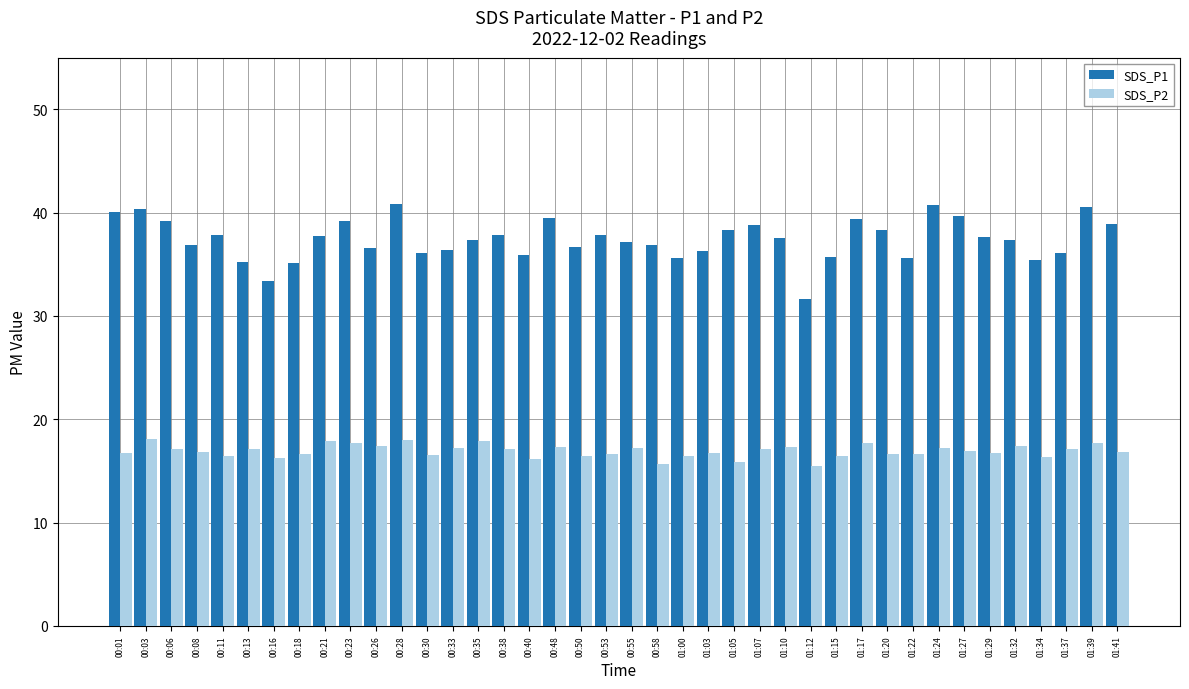

How many bars are there in total?

80